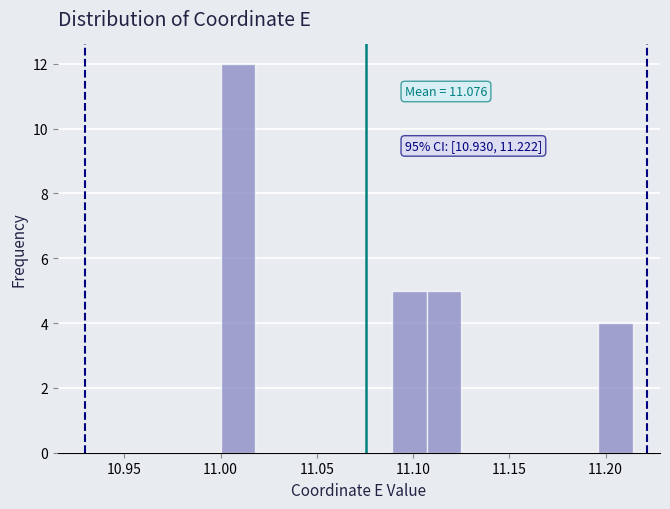

Read against the x-axis, roughly where is the centre of the tallest bar?

11.010